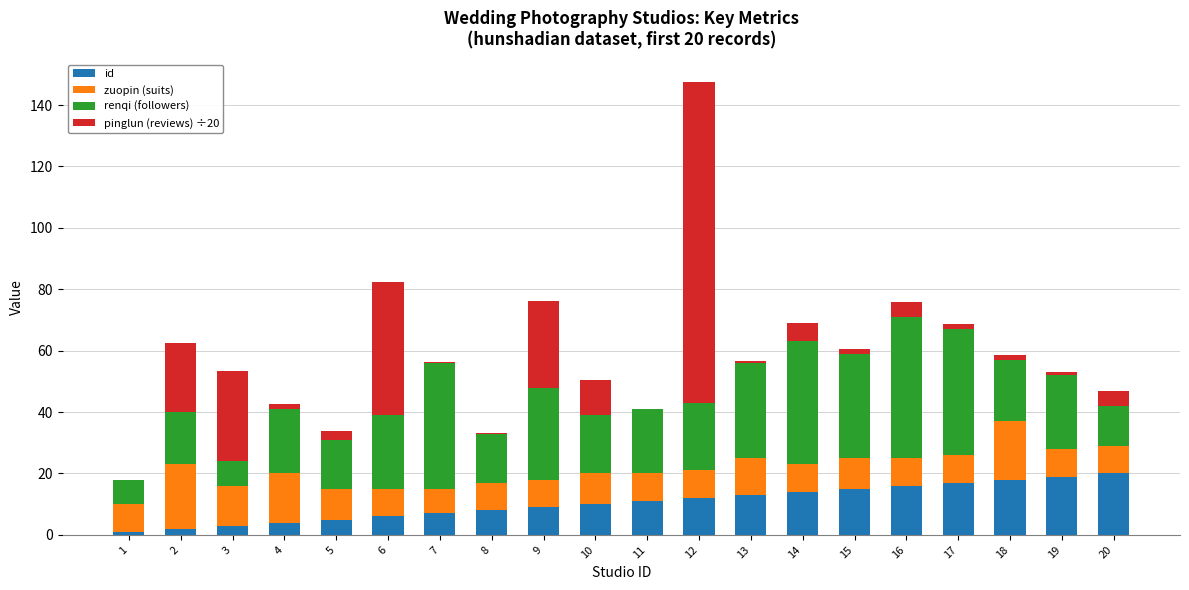

Is it true that id equals 17.0 at 17?

True